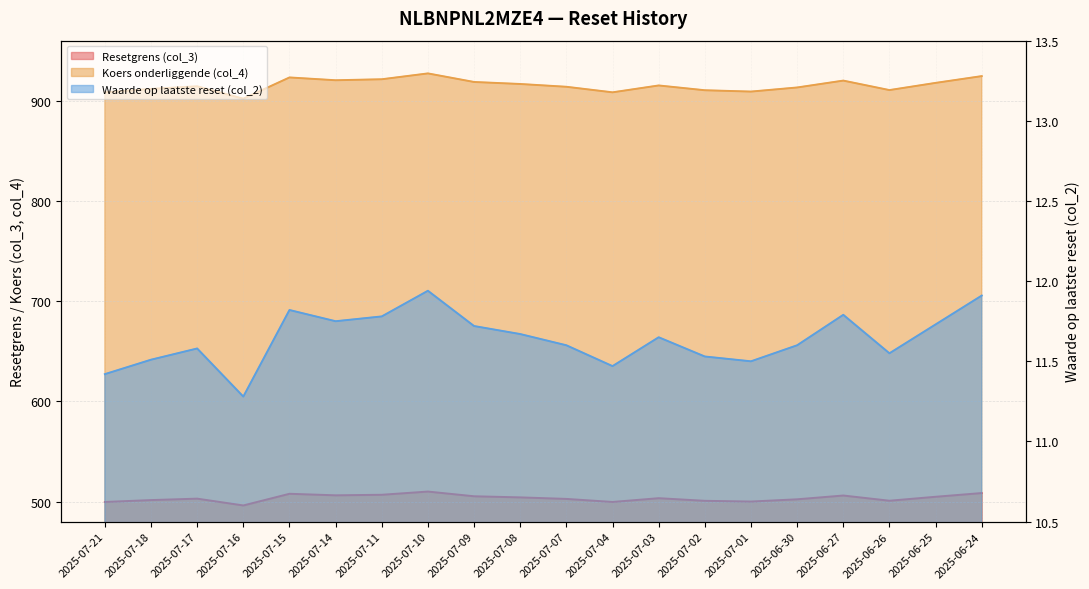

What is the sum of all Koers onderliggende (col_4) values?

18309.0